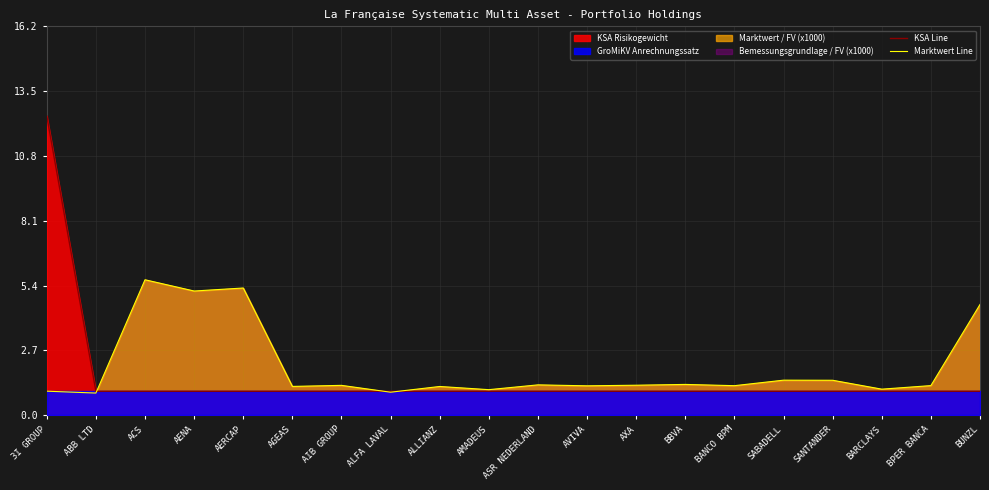

True or false: Marktwert Line and KSA Line intersect in this chart.

True